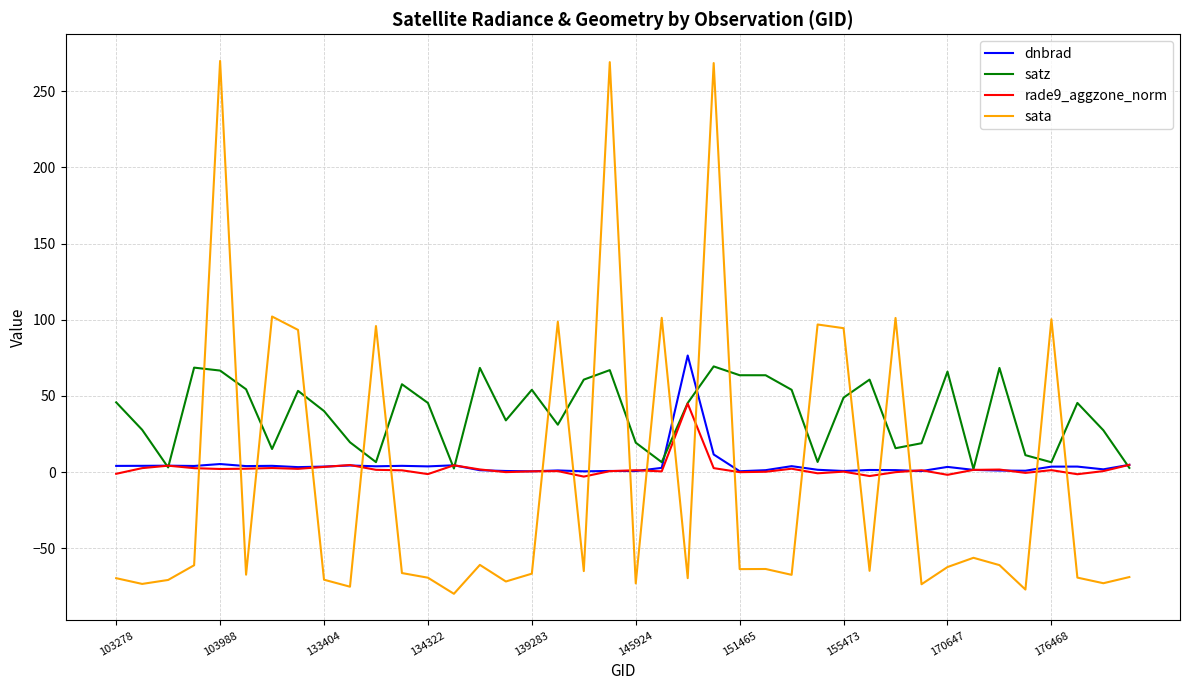

What is the maximum value for satz?

69.4